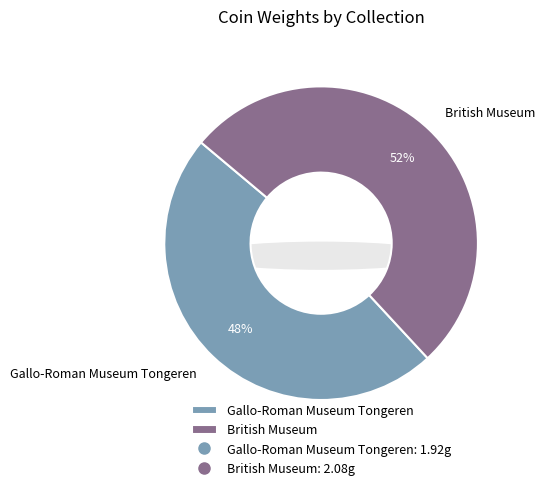

To the nearest percent, what is the difference between the largest and smallest slice percentages?

4%